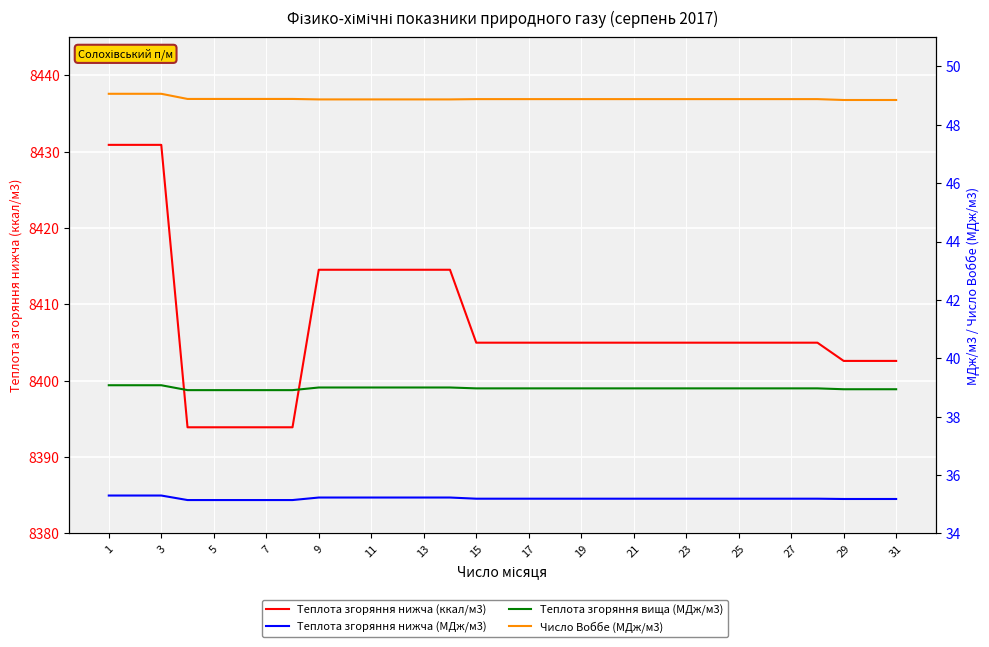

True or false: Теплота згоряння нижча (МДж/м3) and Теплота згоряння нижча (ккал/м3) cross at least once.

False